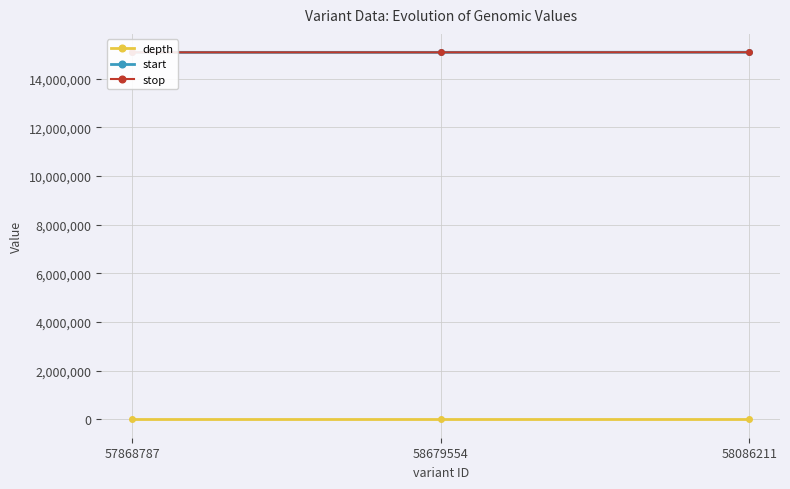

Which series has the widest spread of values?

start